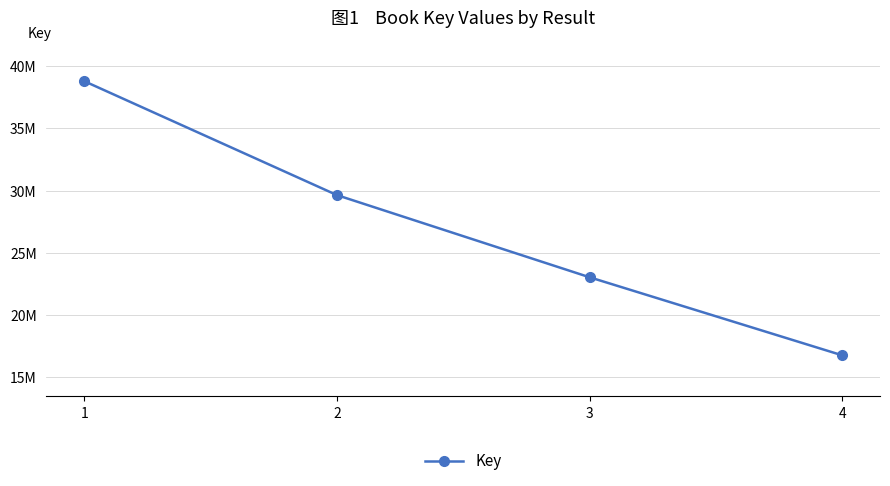

Does the chart have visible grid lines?

Yes